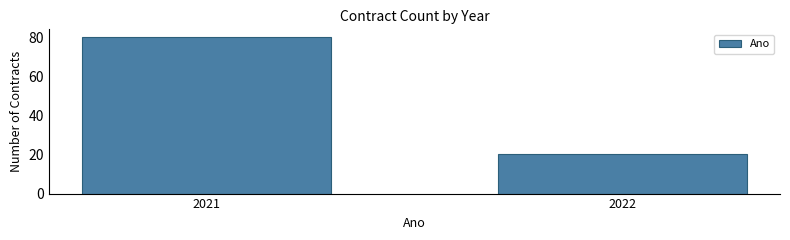

Reading left to right, transcribe all the data shown in this chart.

80	20